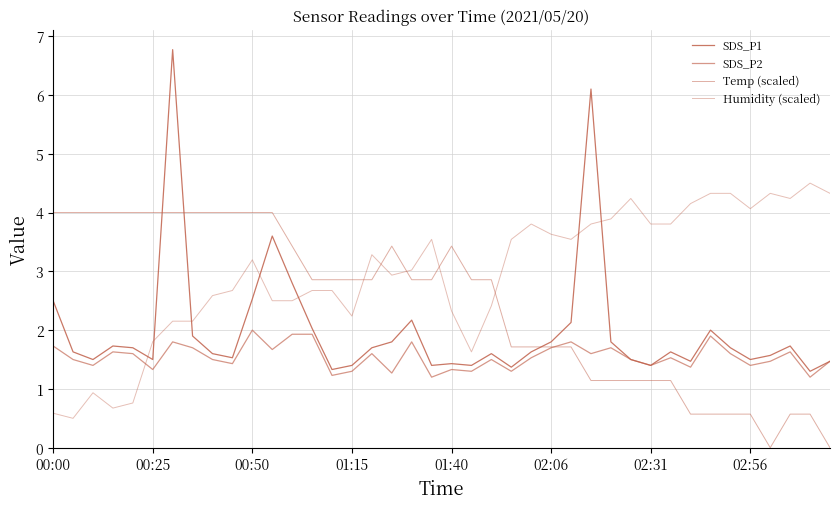

Does the chart have visible grid lines?

Yes